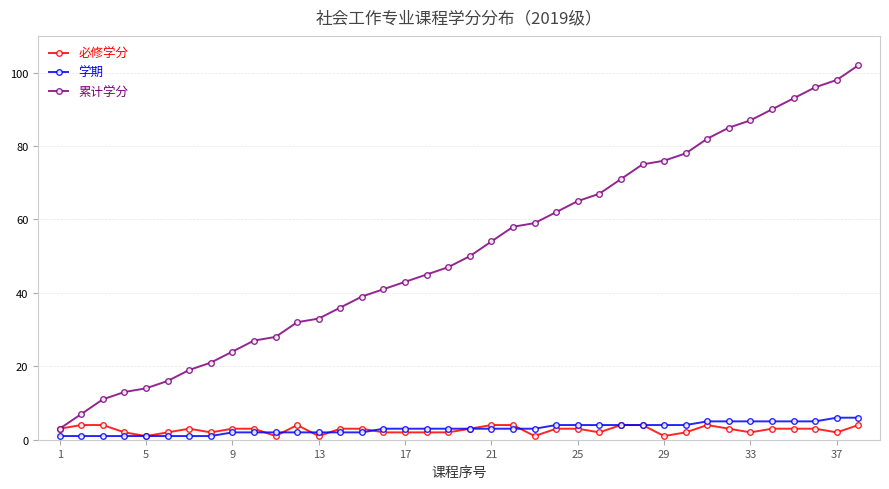

After their last crossing, which series has the higher values: 学期 or 必修学分?

学期